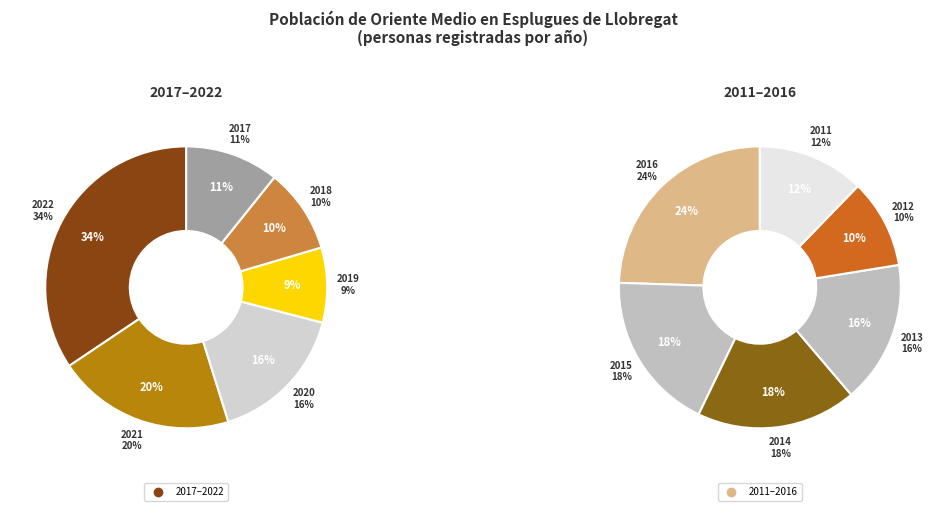

The 2011 slice represents 15% of the pie. True or false?

False